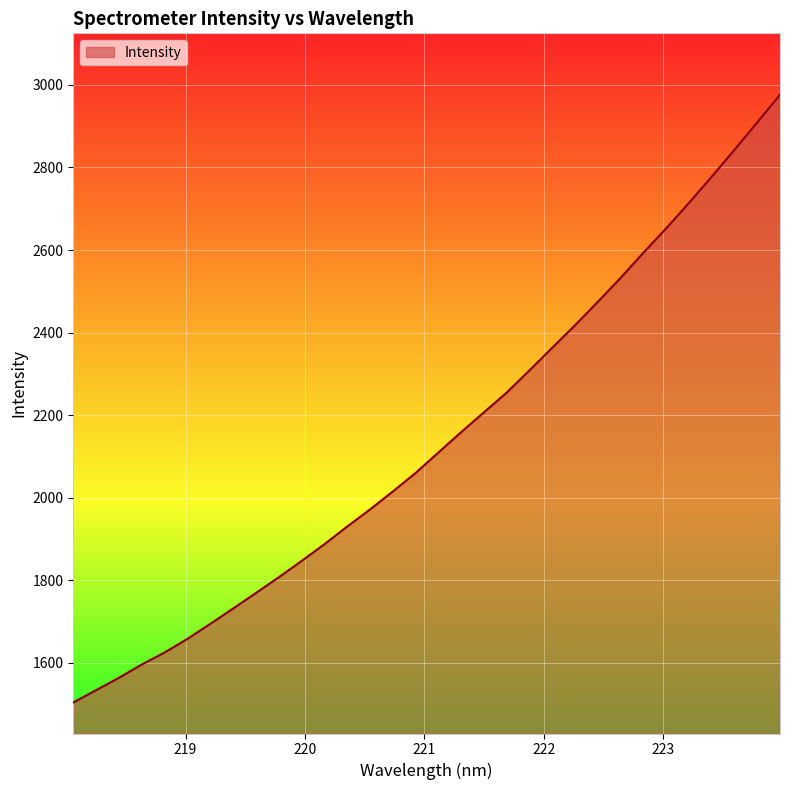

What is the greatest value displayed?

2976.2